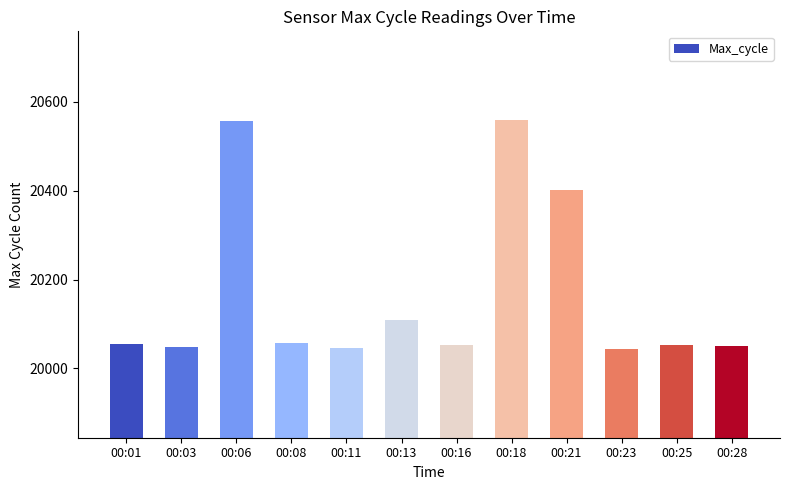

True or false: the data shows 20044 at 00:23.

True